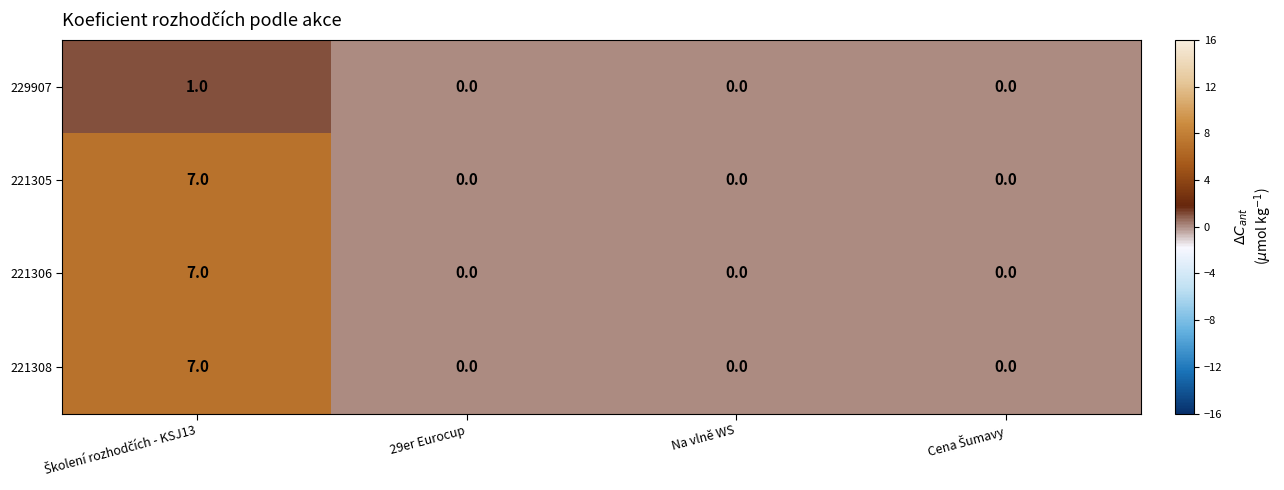

What is the maximum value for 221306?

7